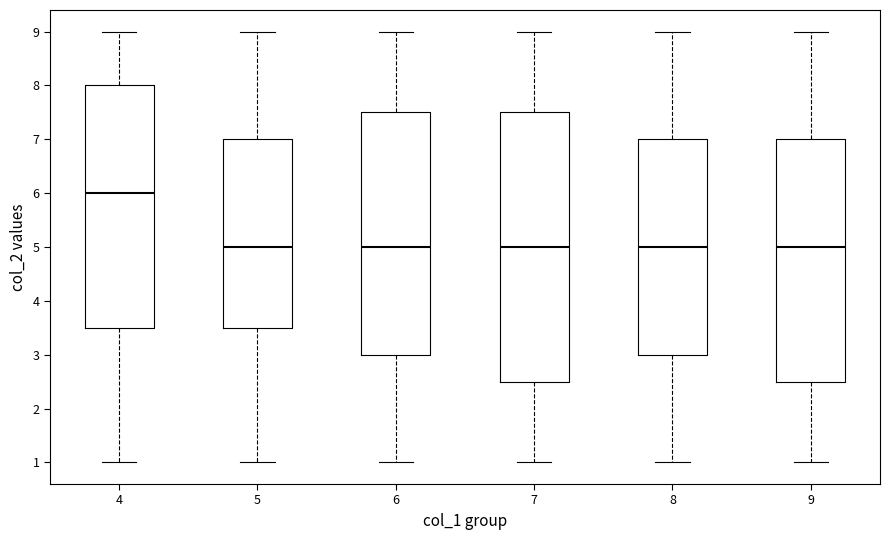

Comparing the boxes themselves (not the whiskers), which one is the tallest?

7